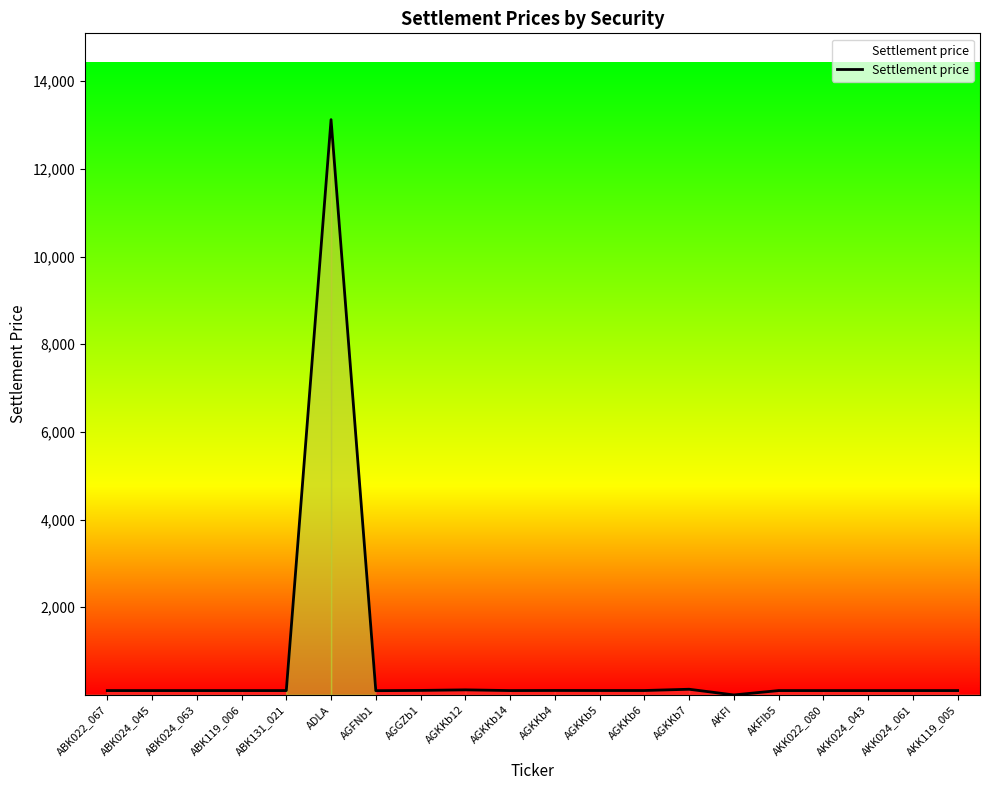

What is the greatest value displayed?

13124.6